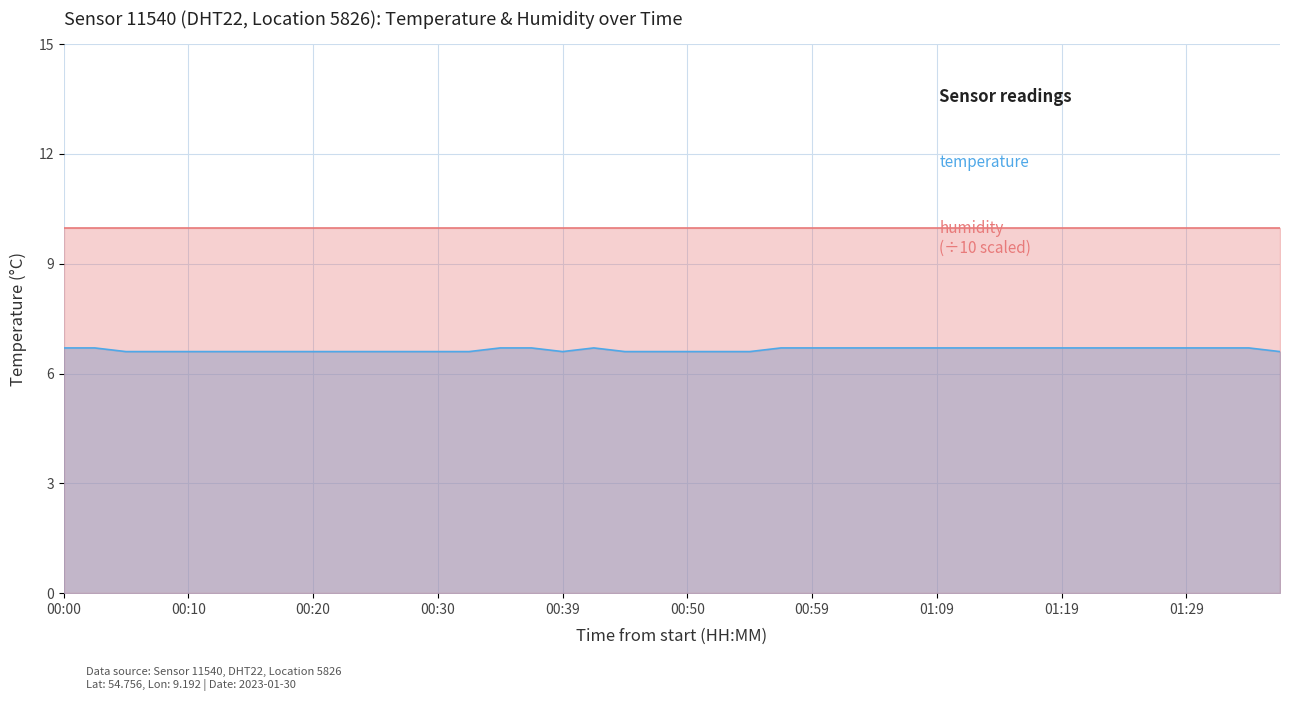

What is the change in value from 00:22 to 01:33?

+0.1